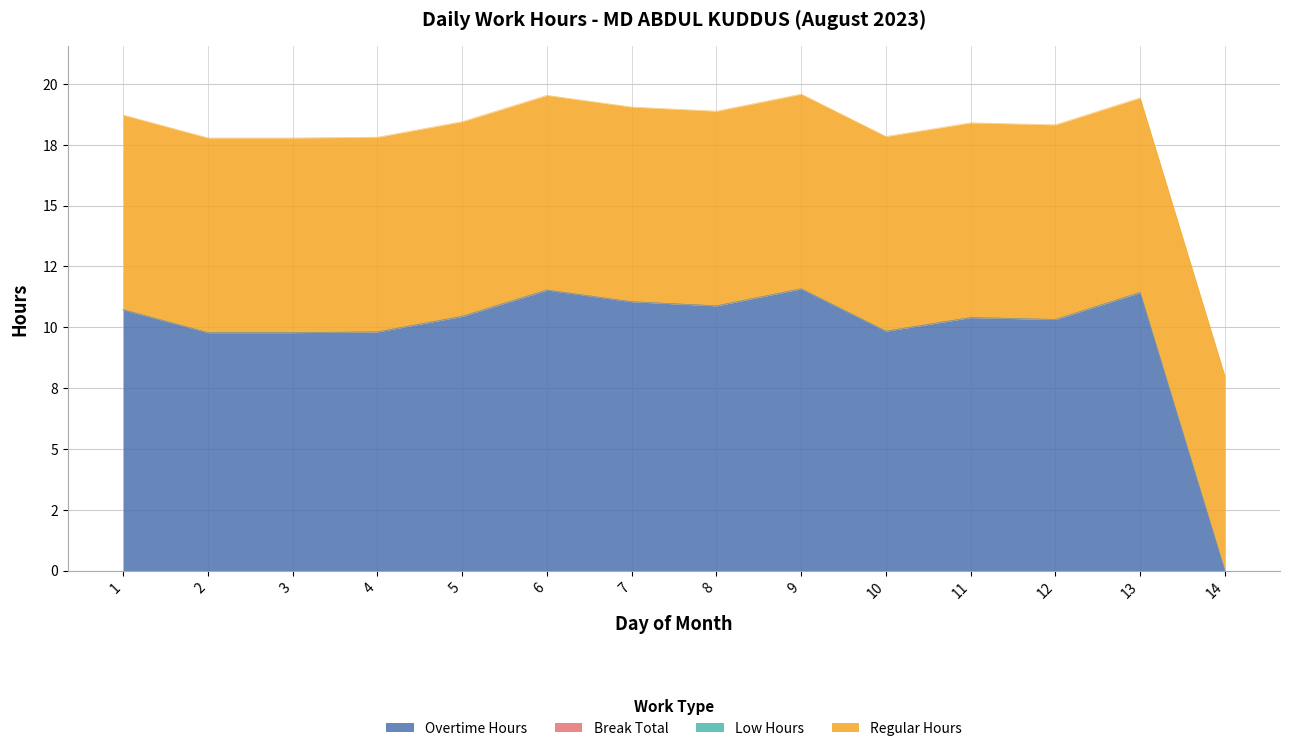

What is the difference between the highest and lowest values at 1?

10.7